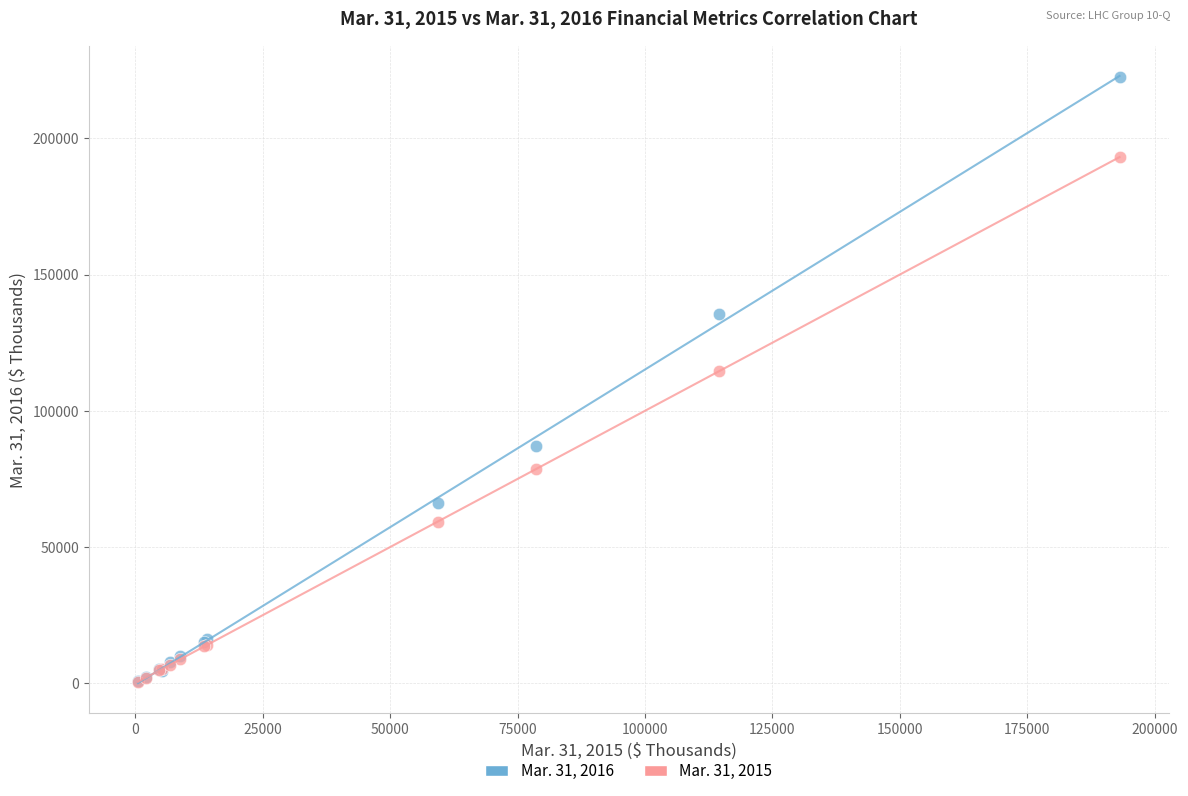

Across all series, what Y value is closest to 111548?

114426